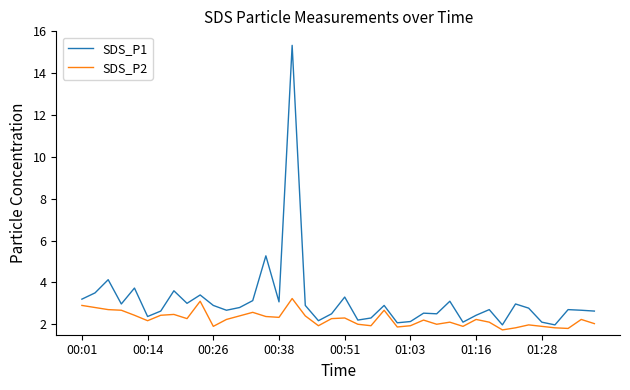

True or false: SDS_P2 and SDS_P1 cross at least once.

False